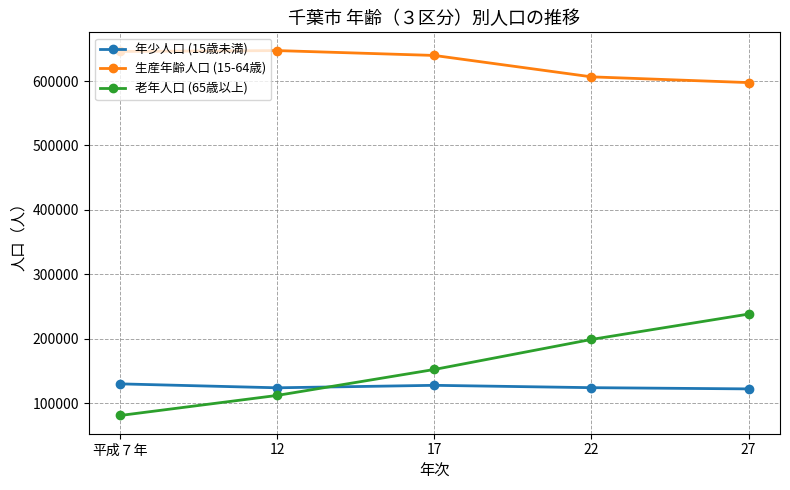

Count the number of categories in the chart.

5